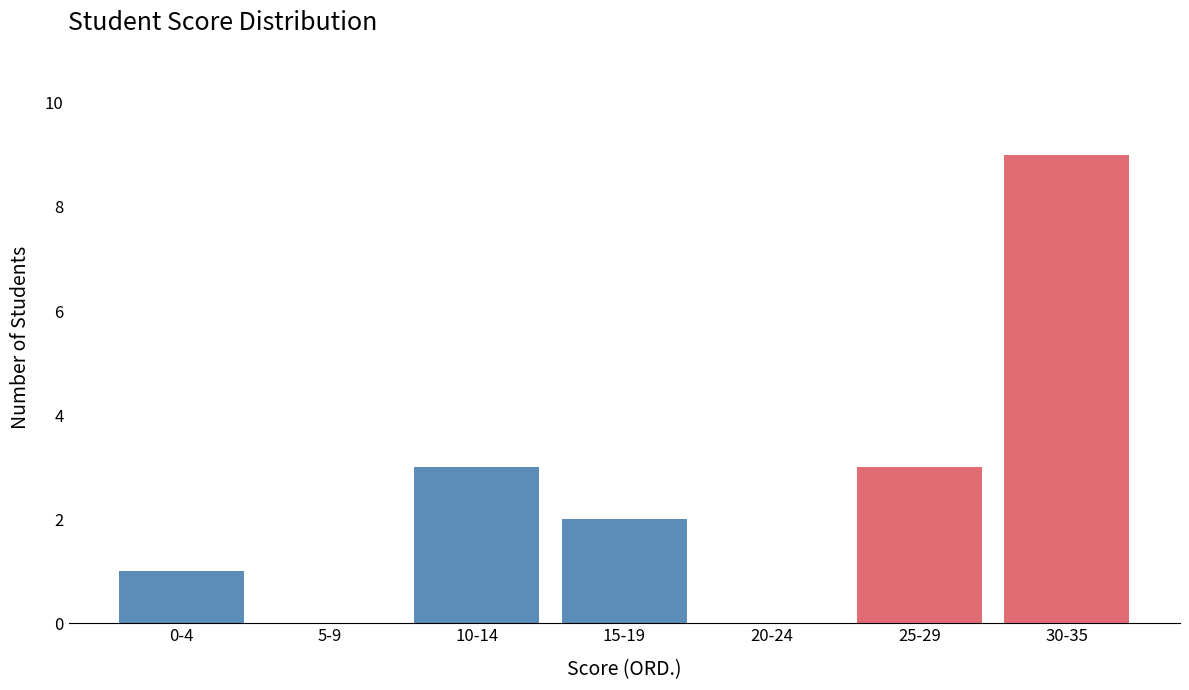

Reading left to right, list all the values displayed in this chart.

0-4=1	5-9=0	10-14=3	15-19=2	20-24=0	25-29=3	30-35=9